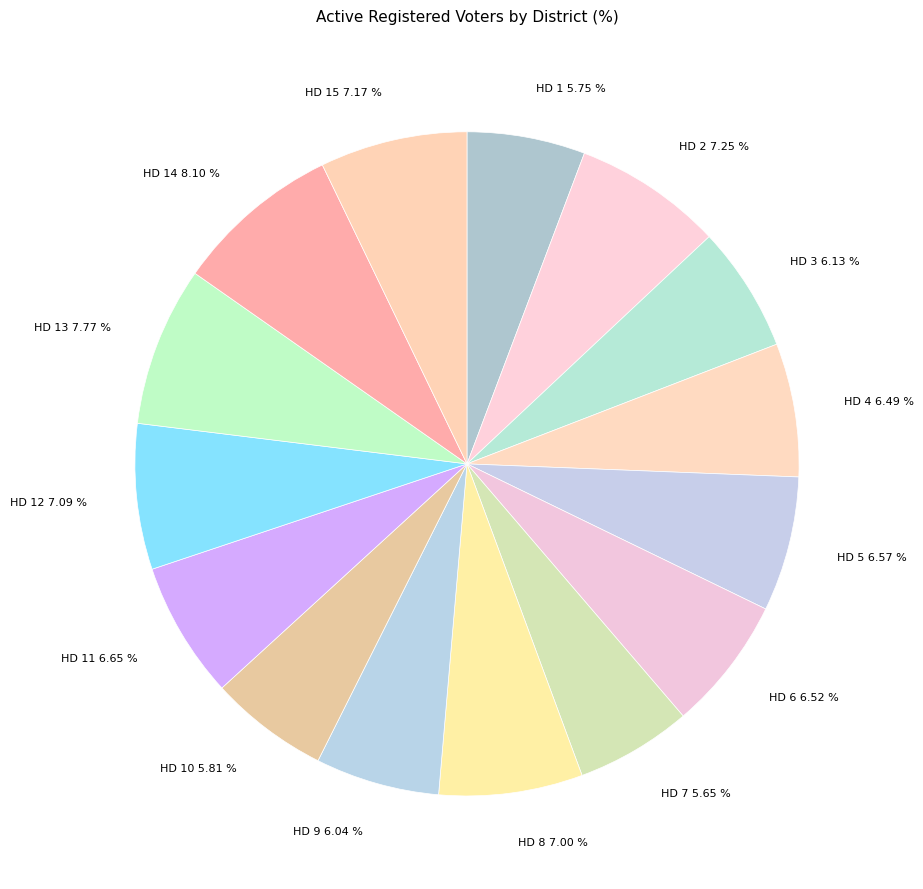

Between HD 4 and HD 13, which is larger?

HD 13